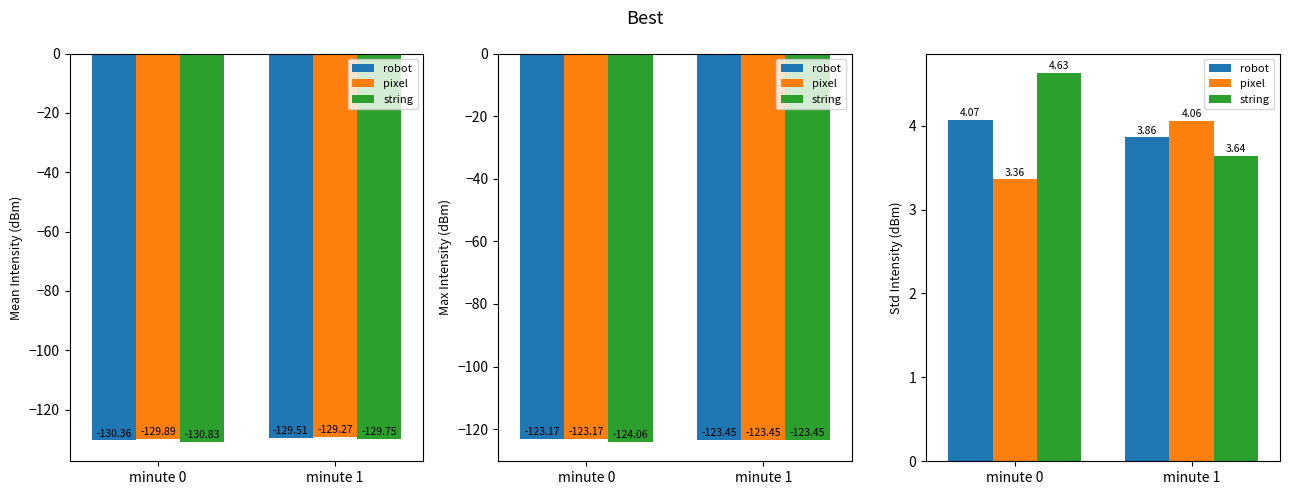

How many groups of bars are there?

2